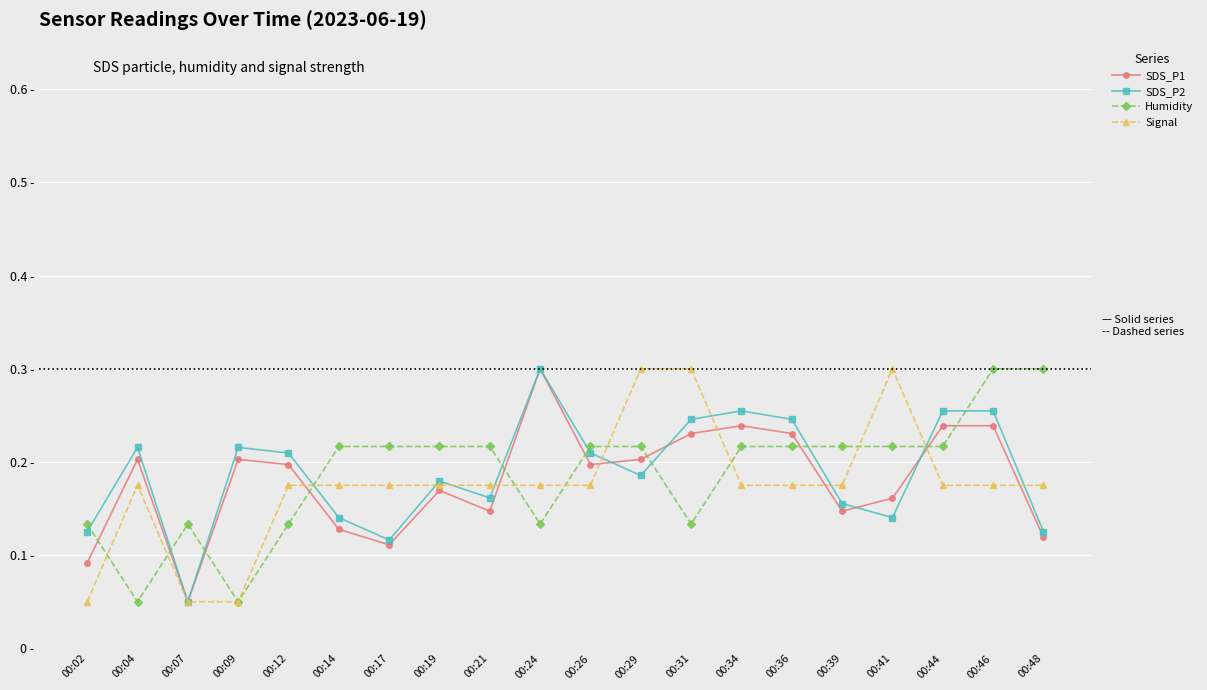

What is the sum of the Signal values at 00:09 and 00:48?

0.2